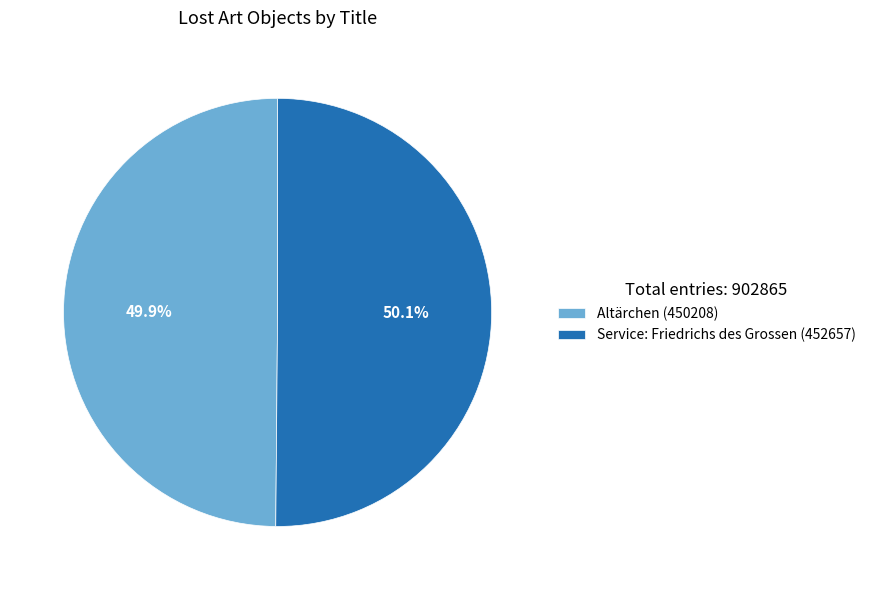

How much of the chart is everything except Altärchen (450208)?

50.1%